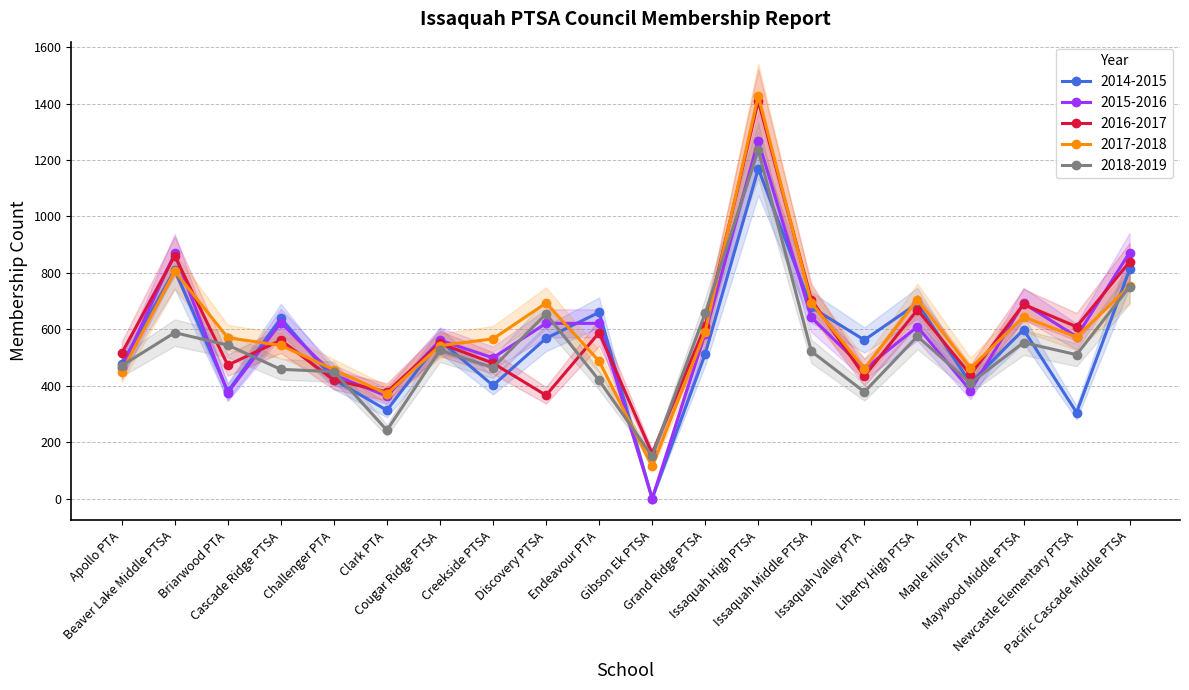

Reading left to right, transcribe all the data shown in this chart.

2014-2015: Apollo PTA=477	Beaver Lake Middle PTSA=810	Briarwood PTA=380	Cascade Ridge PTSA=639	Challenger PTA=422	Clark PTA=313	Cougar Ridge PTSA=560	Creekside PTSA=401	Discovery PTSA=568	Endeavour PTA=660	Gibson Ek PTSA=0	Grand Ridge PTSA=513	Issaquah High PTSA=1169	Issaquah Middle PTSA=678	Issaquah Valley PTA=562	Liberty High PTSA=692	Maple Hills PTA=409	Maywood Middle PTSA=599	Newcastle Elementary PTSA=305	Pacific Cascade Middle PTSA=812
2015-2016: Apollo PTA=461	Beaver Lake Middle PTSA=869	Briarwood PTA=375	Cascade Ridge PTSA=623	Challenger PTA=438	Clark PTA=363	Cougar Ridge PTSA=561	Creekside PTSA=499	Discovery PTSA=621	Endeavour PTA=621	Gibson Ek PTSA=0	Grand Ridge PTSA=585	Issaquah High PTSA=1269	Issaquah Middle PTSA=642	Issaquah Valley PTA=459	Liberty High PTSA=609	Maple Hills PTA=383	Maywood Middle PTSA=692	Newcastle Elementary PTSA=574	Pacific Cascade Middle PTSA=872
2016-2017: Apollo PTA=515	Beaver Lake Middle PTSA=860	Briarwood PTA=473	Cascade Ridge PTSA=561	Challenger PTA=420	Clark PTA=378	Cougar Ridge PTSA=550	Creekside PTSA=480	Discovery PTSA=366	Endeavour PTA=588	Gibson Ek PTSA=160	Grand Ridge PTSA=610	Issaquah High PTSA=1409	Issaquah Middle PTSA=705	Issaquah Valley PTA=434	Liberty High PTSA=669	Maple Hills PTA=439	Maywood Middle PTSA=688	Newcastle Elementary PTSA=609	Pacific Cascade Middle PTSA=839
2017-2018: Apollo PTA=448	Beaver Lake Middle PTSA=806	Briarwood PTA=570	Cascade Ridge PTSA=543	Challenger PTA=457	Clark PTA=371	Cougar Ridge PTSA=542	Creekside PTSA=566	Discovery PTSA=693	Endeavour PTA=487	Gibson Ek PTSA=114	Grand Ridge PTSA=592	Issaquah High PTSA=1428	Issaquah Middle PTSA=694	Issaquah Valley PTA=460	Liberty High PTSA=705	Maple Hills PTA=462	Maywood Middle PTSA=644	Newcastle Elementary PTSA=572	Pacific Cascade Middle PTSA=753
2018-2019: Apollo PTA=471	Beaver Lake Middle PTSA=588	Briarwood PTA=544	Cascade Ridge PTSA=458	Challenger PTA=450	Clark PTA=242	Cougar Ridge PTSA=526	Creekside PTSA=464	Discovery PTSA=655	Endeavour PTA=419	Gibson Ek PTSA=150	Grand Ridge PTSA=657	Issaquah High PTSA=1235	Issaquah Middle PTSA=522	Issaquah Valley PTA=378	Liberty High PTSA=575	Maple Hills PTA=409	Maywood Middle PTSA=553	Newcastle Elementary PTSA=510	Pacific Cascade Middle PTSA=751